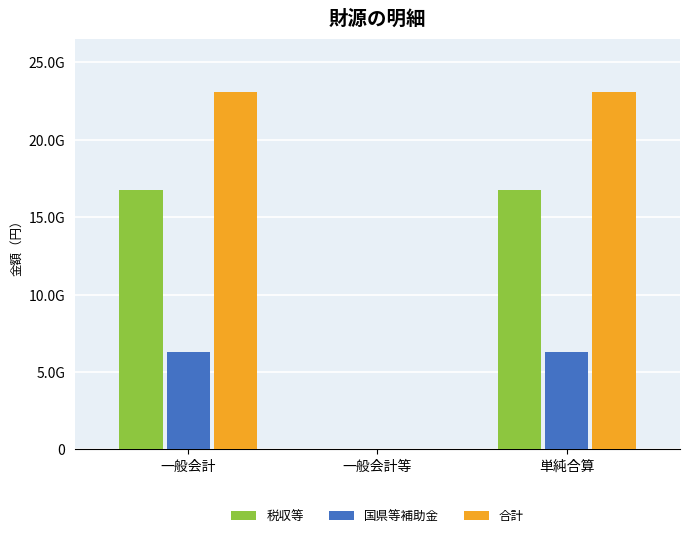

Reading right to left, transcribe all the data shown in this chart.

税収等: 16757780877	0	16757780877
国県等補助金: 6322853183	0	6322853183
合計: 23080634060	0	23080634060